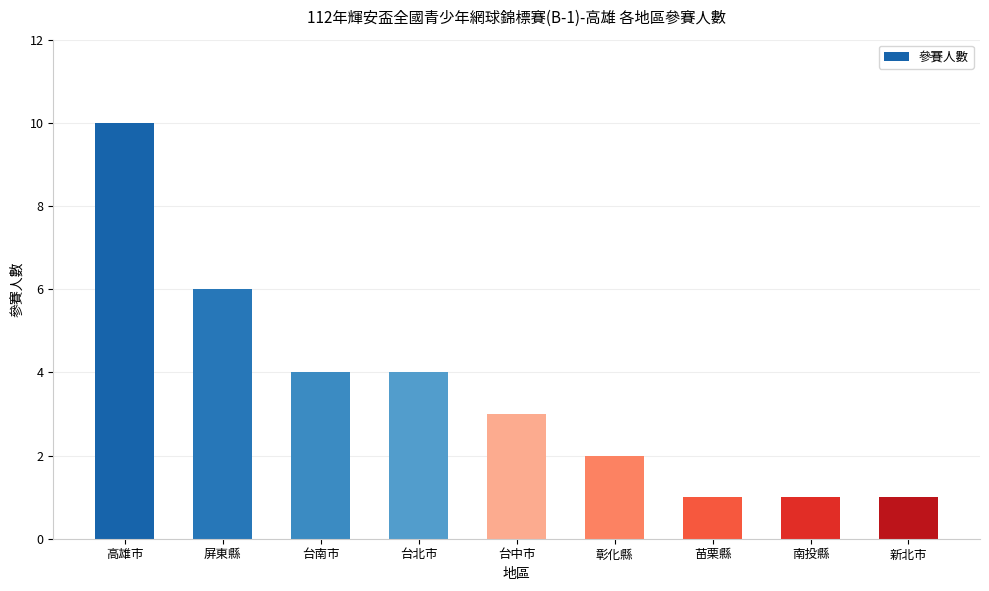

What is the label of the 5th bar from the left?

台中市